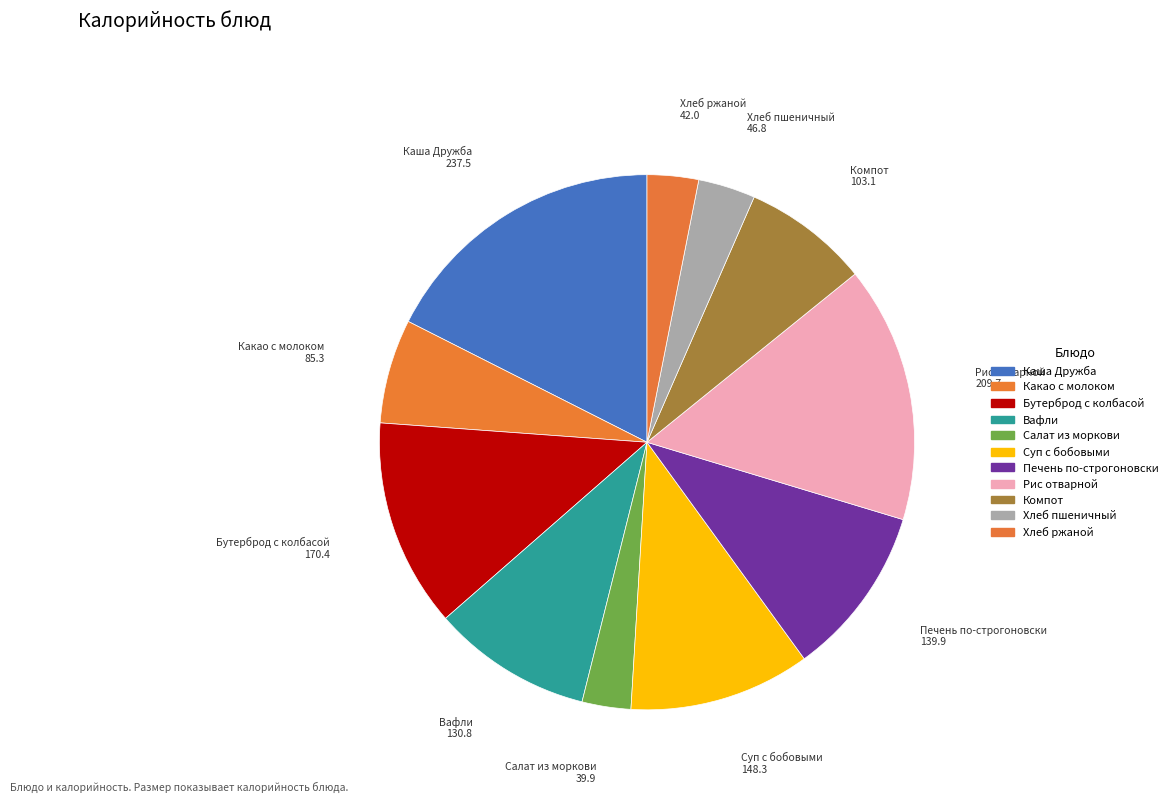

Rank the categories by value from lowest to highest.

Салат из моркови, Хлеб ржаной, Хлеб пшеничный, Какао с молоком, Компот, Вафли, Печень по-строгоновски, Суп с бобовыми, Бутерброд с колбасой, Рис отварной, Каша Дружба